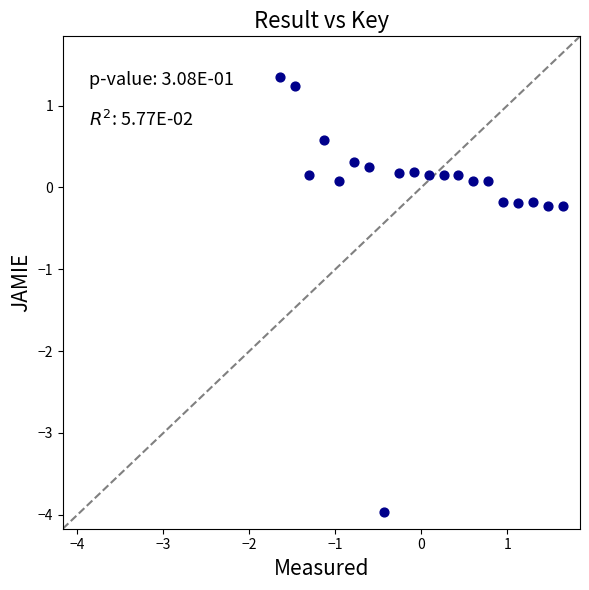

What is the range of X values (max minus min)?

3.3